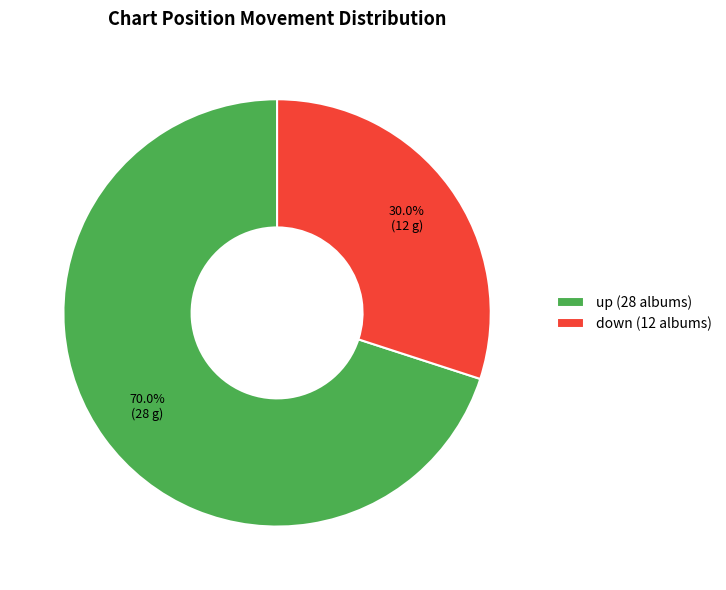

To the nearest percent, what is the combined percentage of down and up?

100%